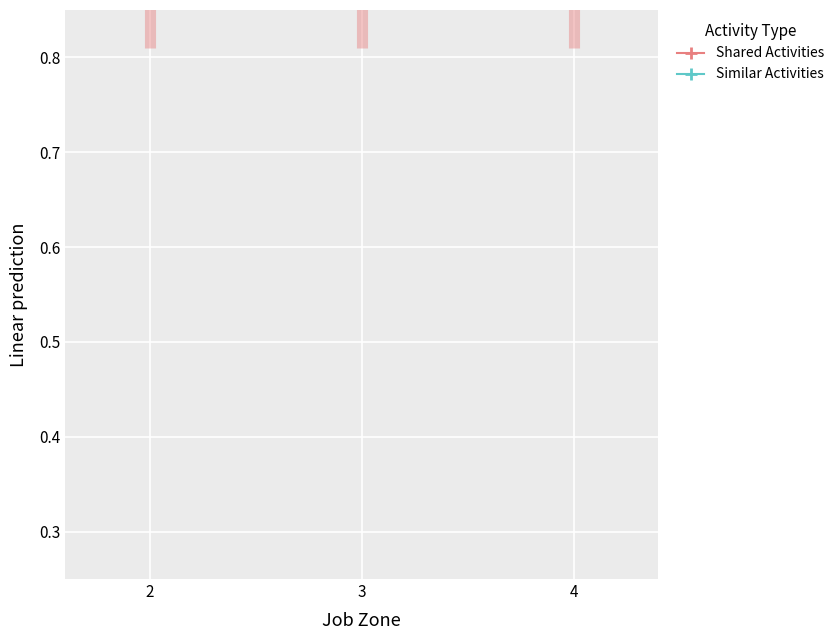

What is the value of the Shared Activities point at the 2nd from the left?

1.0